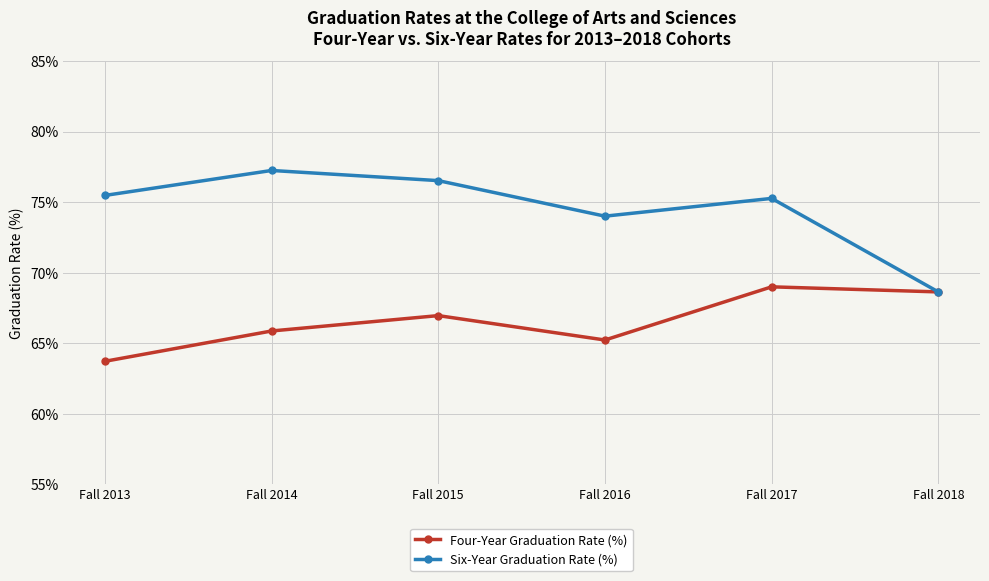

List the series in order of their overall mean, lowest first.

Four-Year Graduation Rate (%), Six-Year Graduation Rate (%)